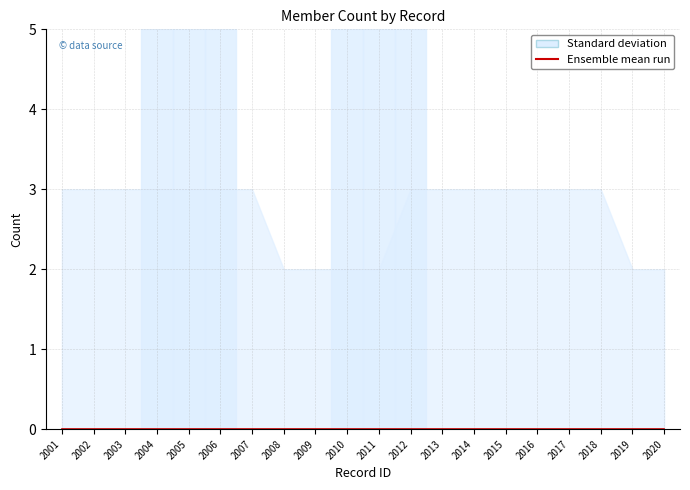

The Ensemble mean run series shows 0 at 2003. True or false?

True